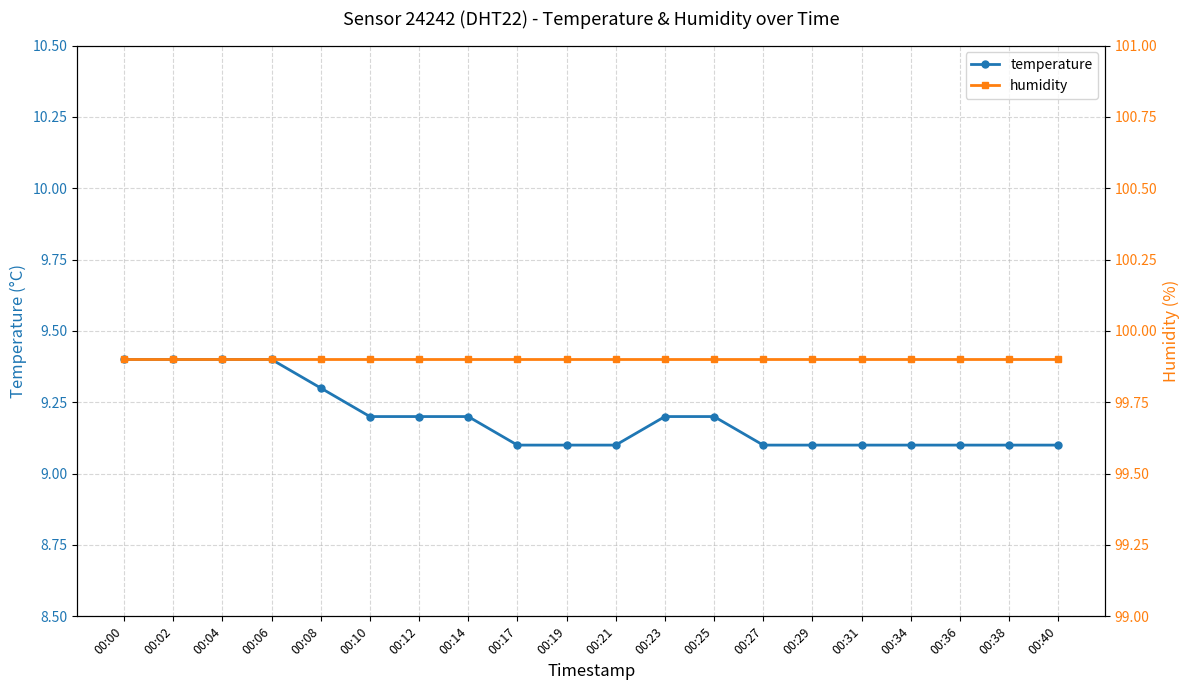

What value does the humidity series have at 00:00?

99.9